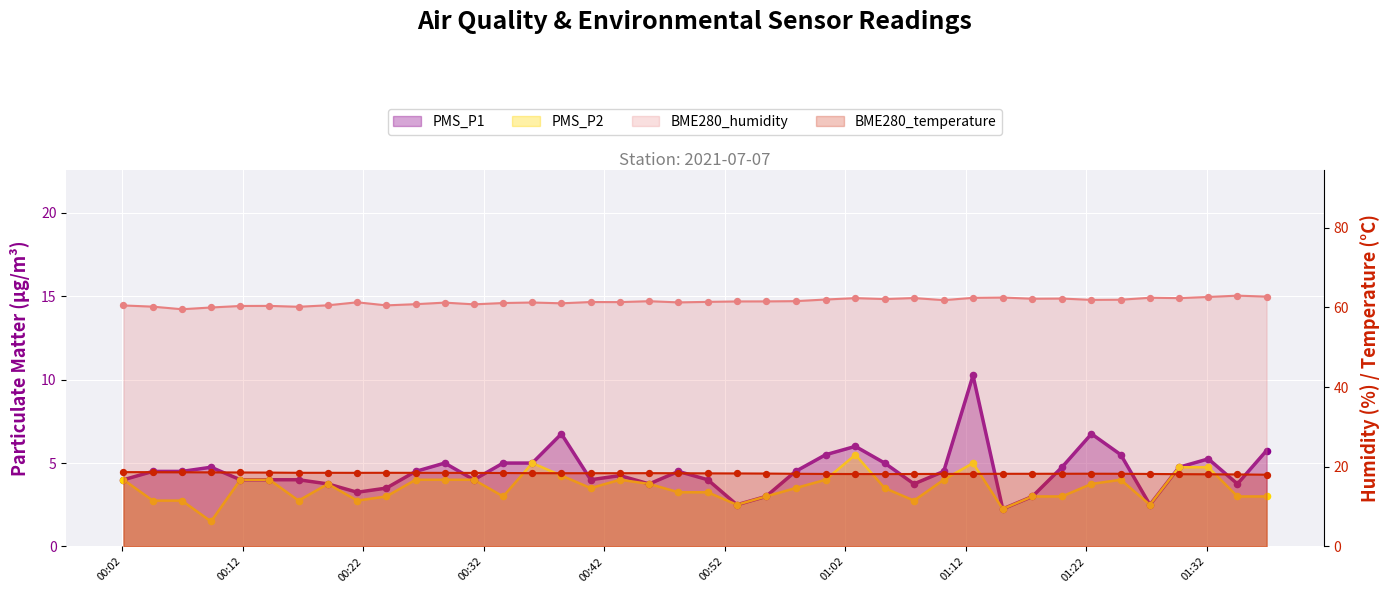

Which series has the largest total across all categories?

BME280_humidity